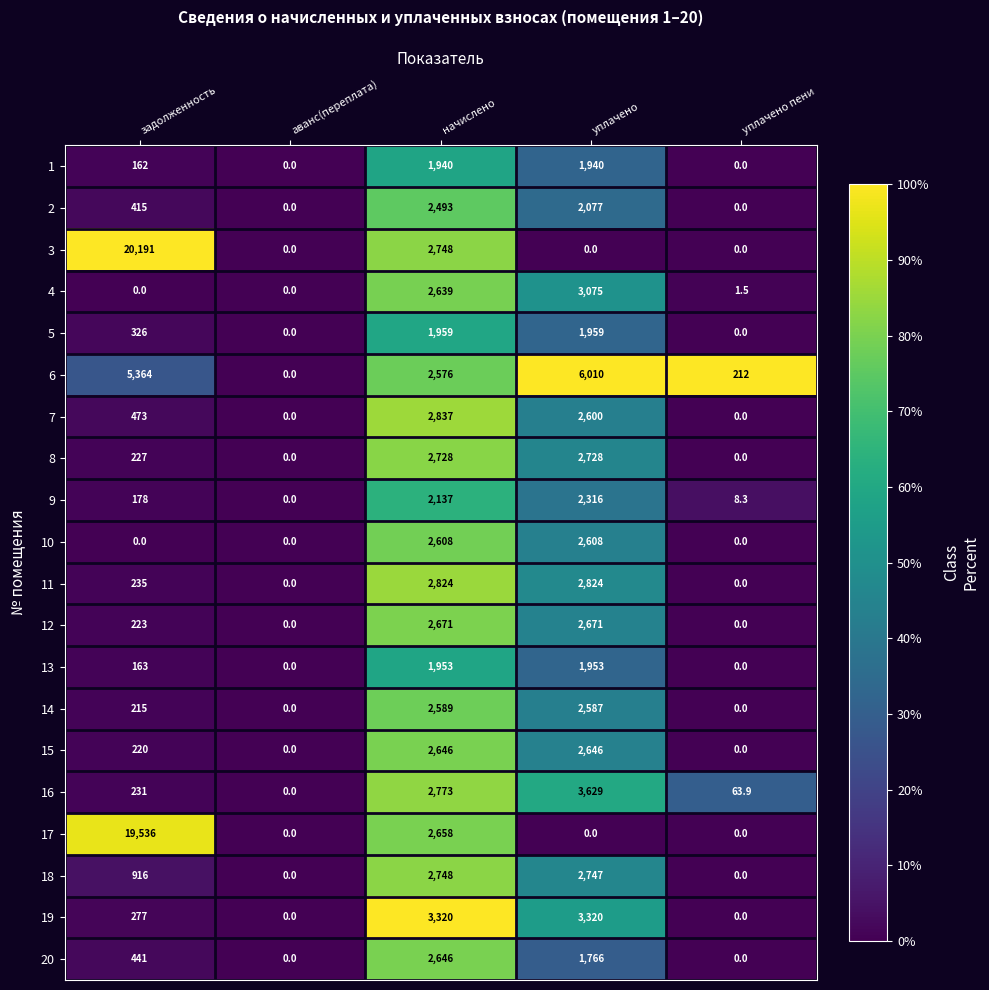

True or false: 11 has a value of 0.0 at уплачено пени.

True